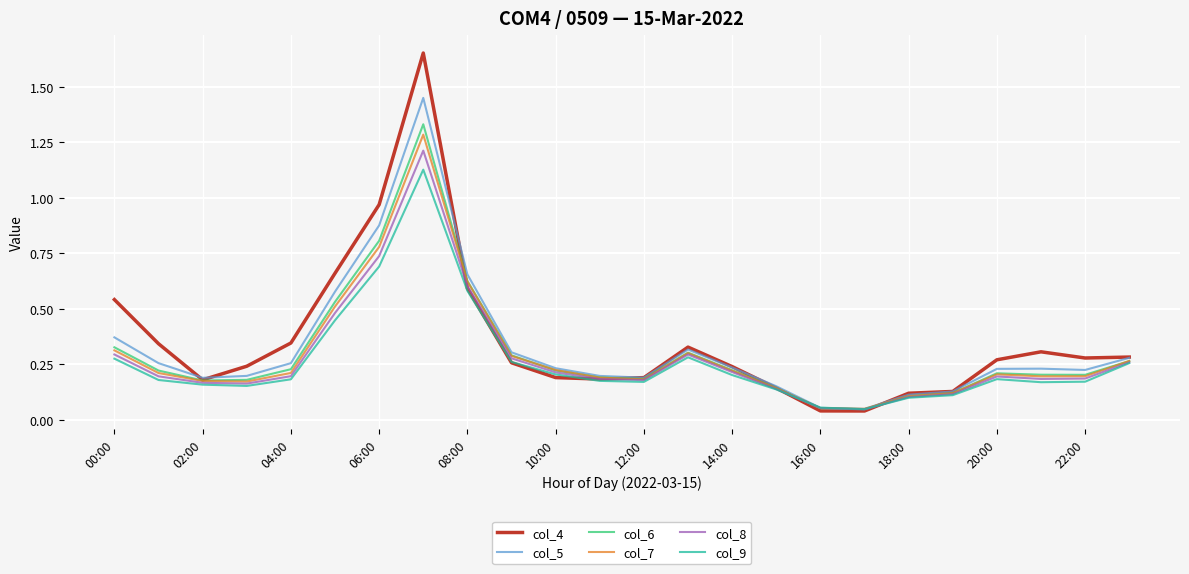

Which series has the widest spread of values?

col_4